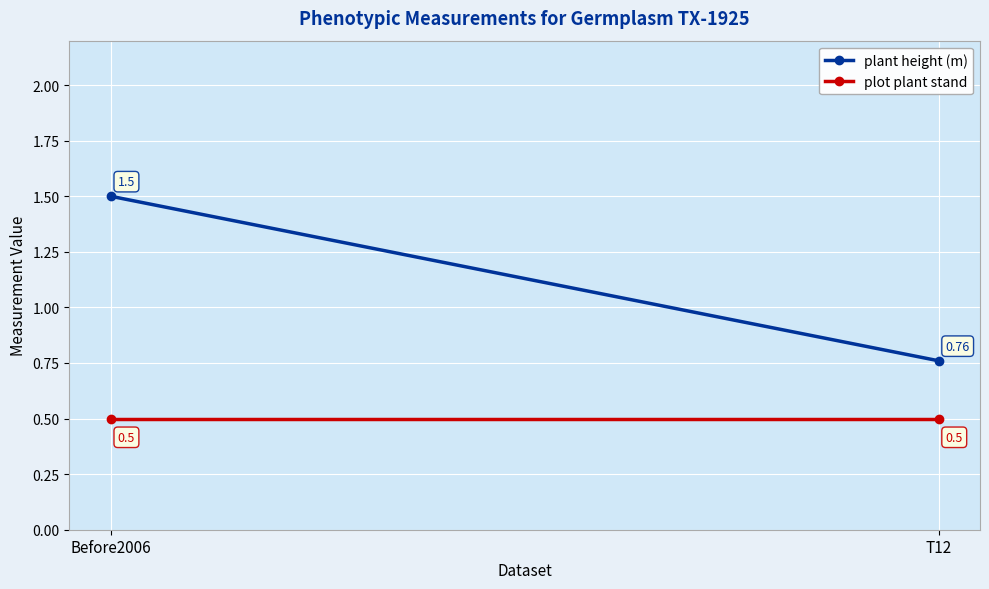

Which label corresponds to the smallest value in the chart?

Before2006